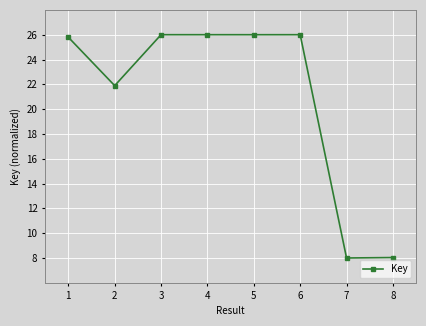

Reading left to right, what are all the values shown in this chart?

25.8	21.9	26.0	26.0	26.0	26.0	8.0	8.0